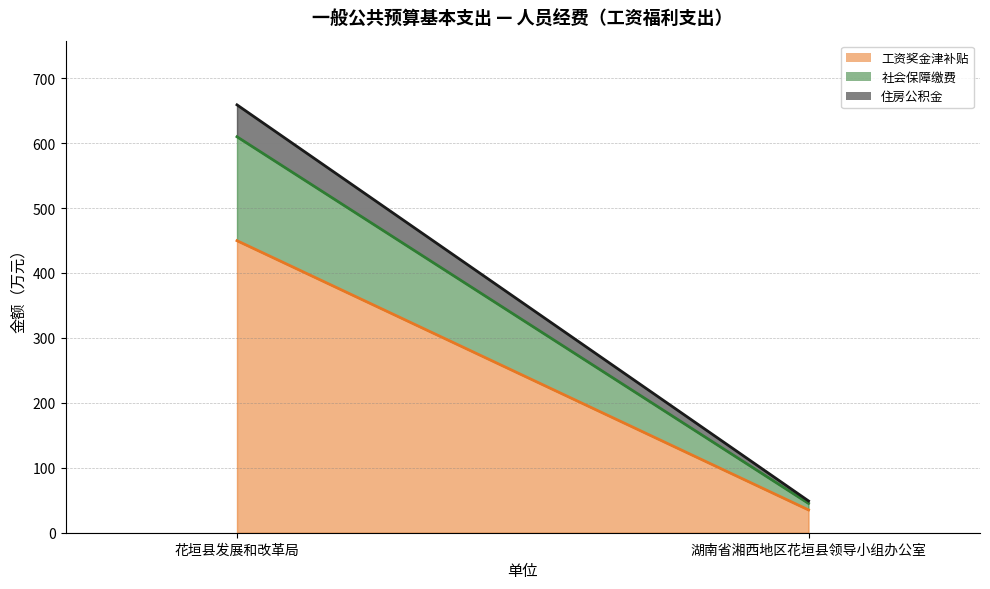

True or false: 社会保障缴费 has a value of 160.0 at 花垣县发展和改革局.

True